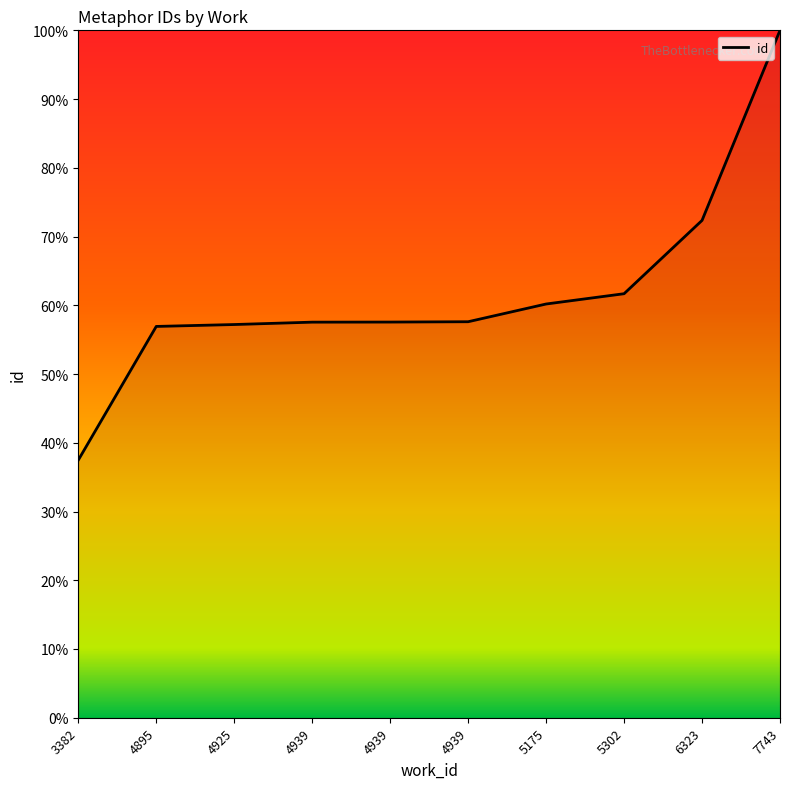

What is the value of the 4th point from the left?

57.5